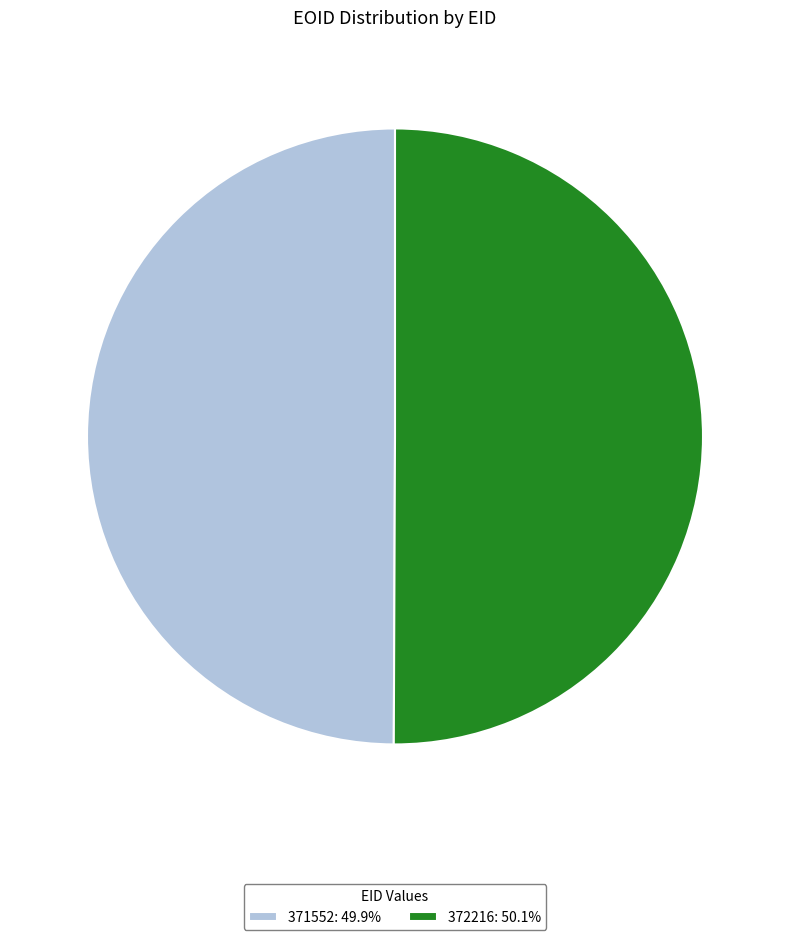

Combined, do 371552: 49.9% and 372216: 50.1% account for over 50%?

Yes